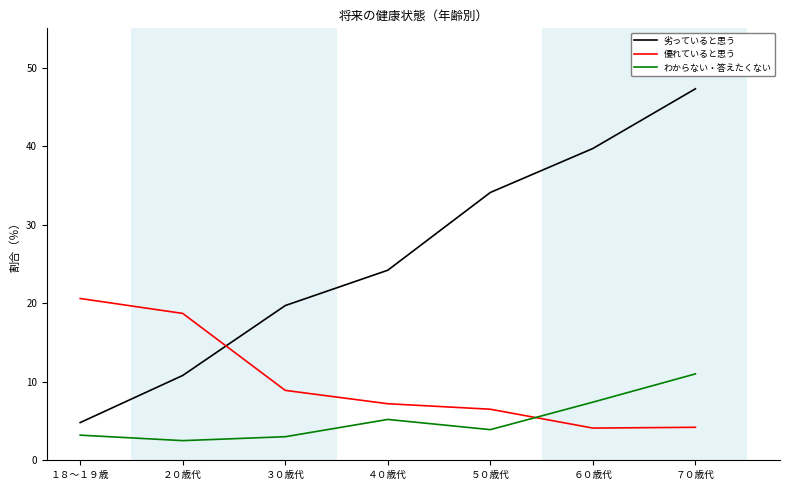

The 劣っていると思う series shows 7.9 at １８～１９歳. True or false?

False